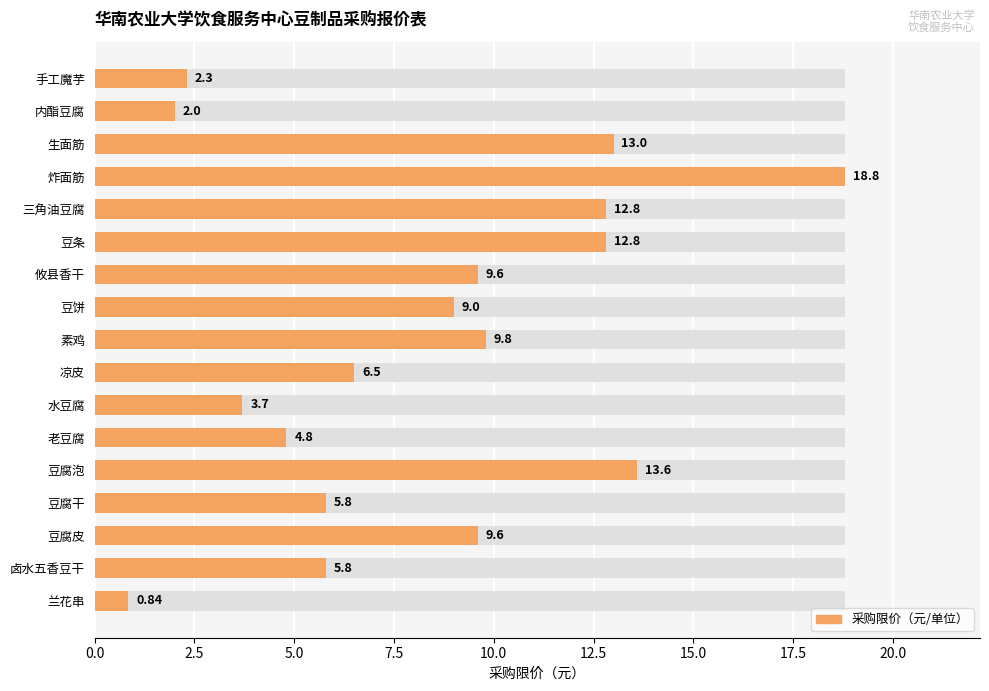

What is the smallest value displayed?

0.8